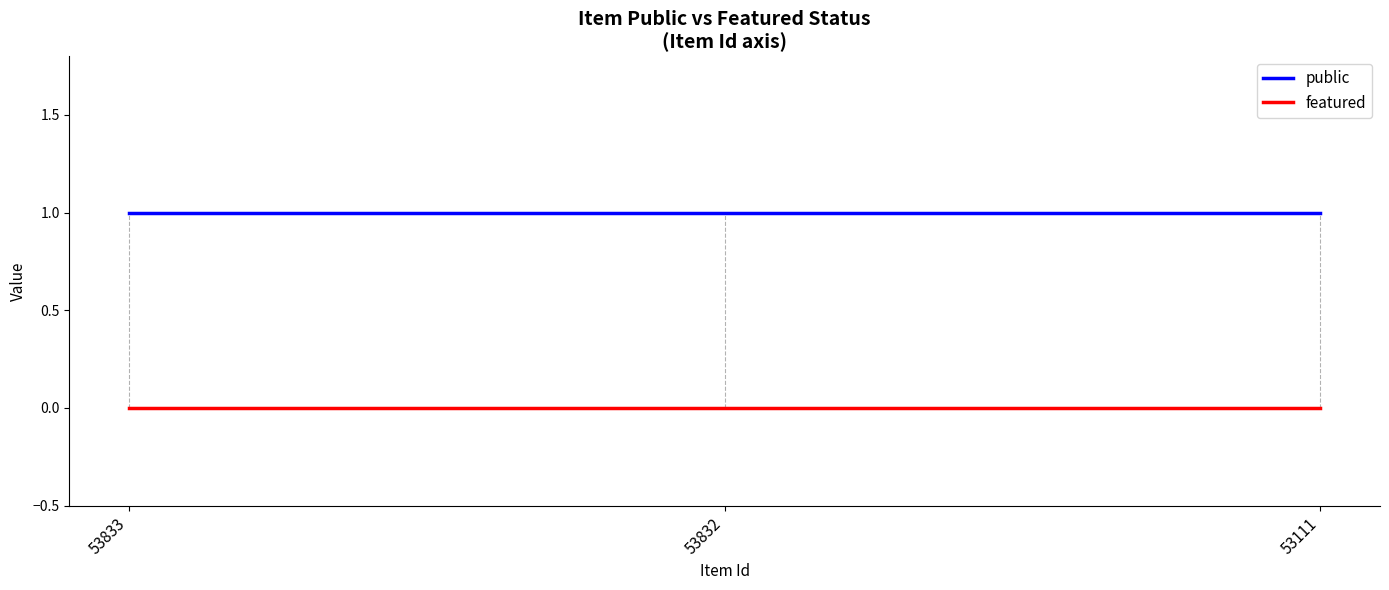

What is the sum of all public values?

3